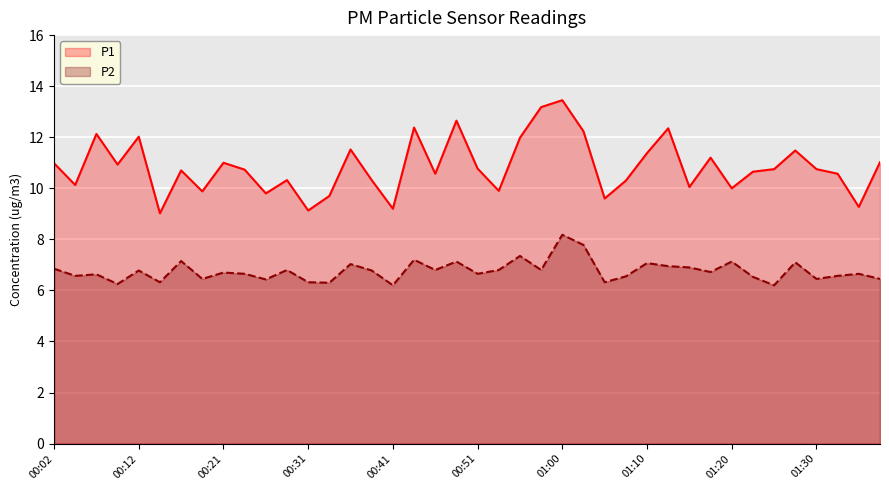

Which series has the largest total across all categories?

P1